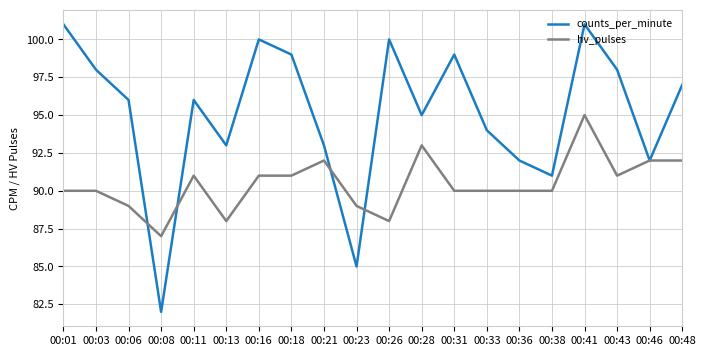

Reading left to right, transcribe all the data shown in this chart.

counts_per_minute: 101	98	96	82	96	93	100	99	93	85	100	95	99	94	92	91	101	98	92	97
hv_pulses: 90	90	89	87	91	88	91	91	92	89	88	93	90	90	90	90	95	91	92	92